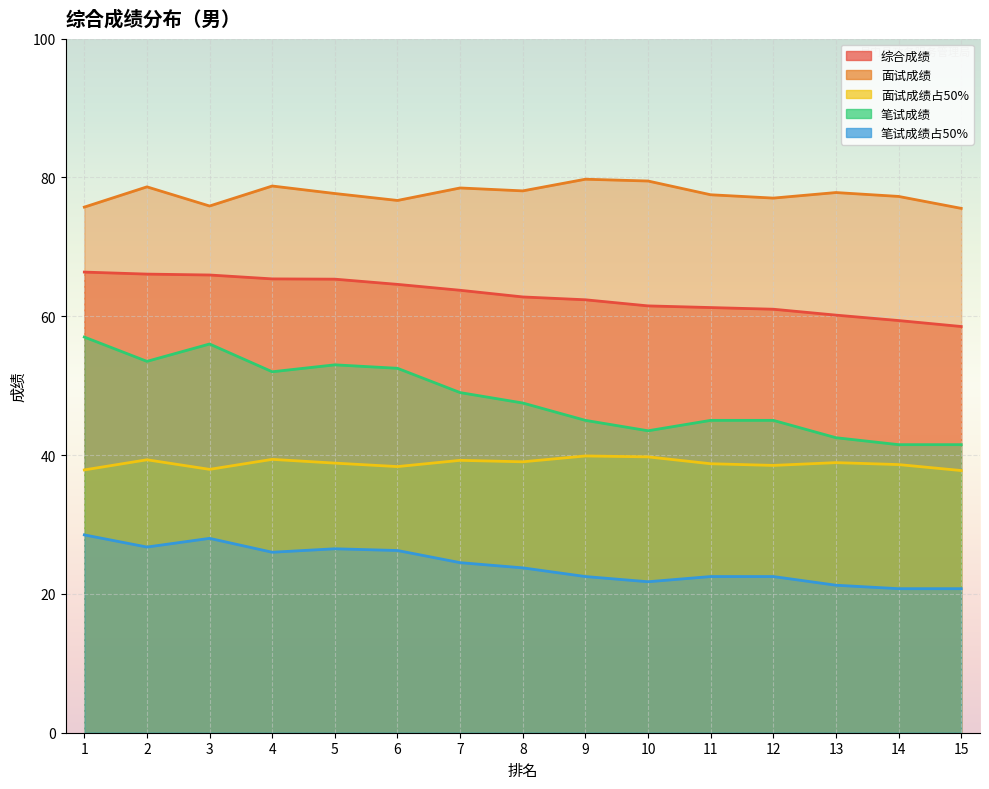

What is the minimum value shown in the chart?

20.8